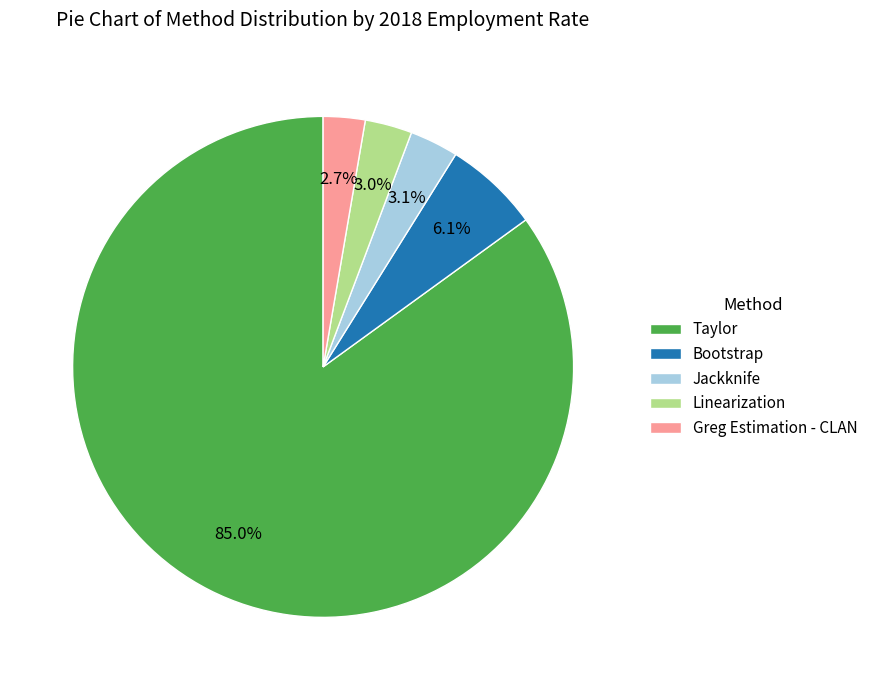

To the nearest percent, what percentage of the pie is Linearization?

3%